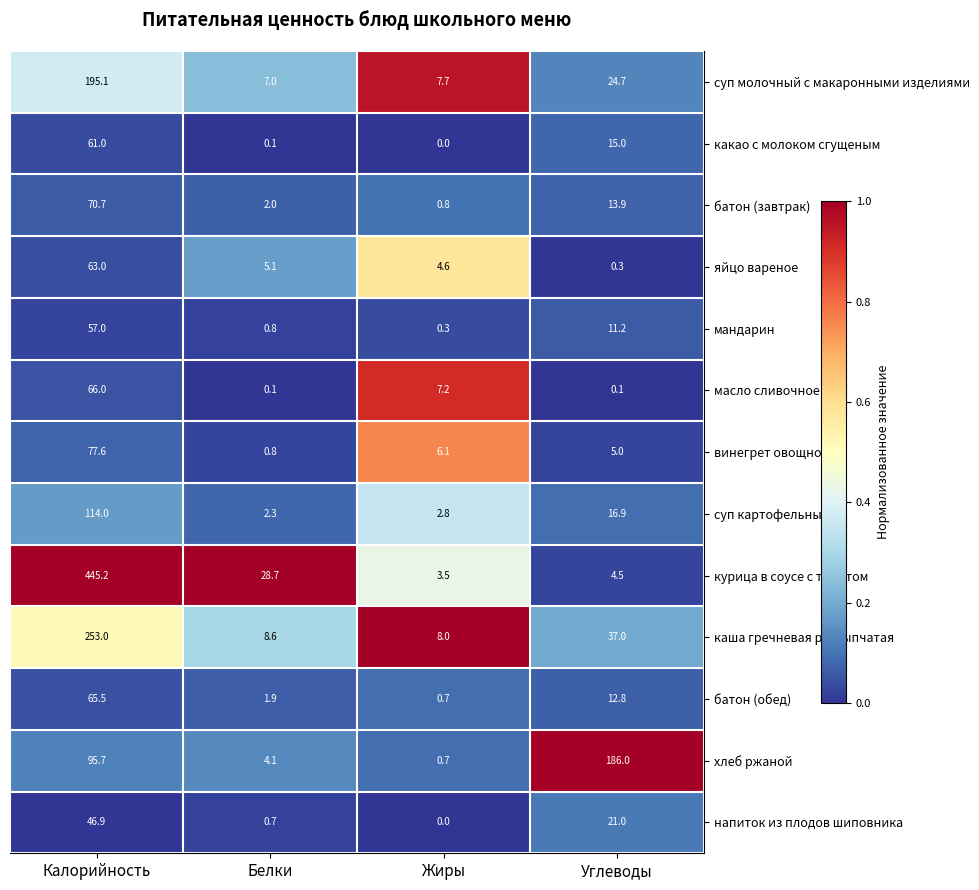

The хлеб ржаной series shows 1.1 at Жиры. True or false?

False